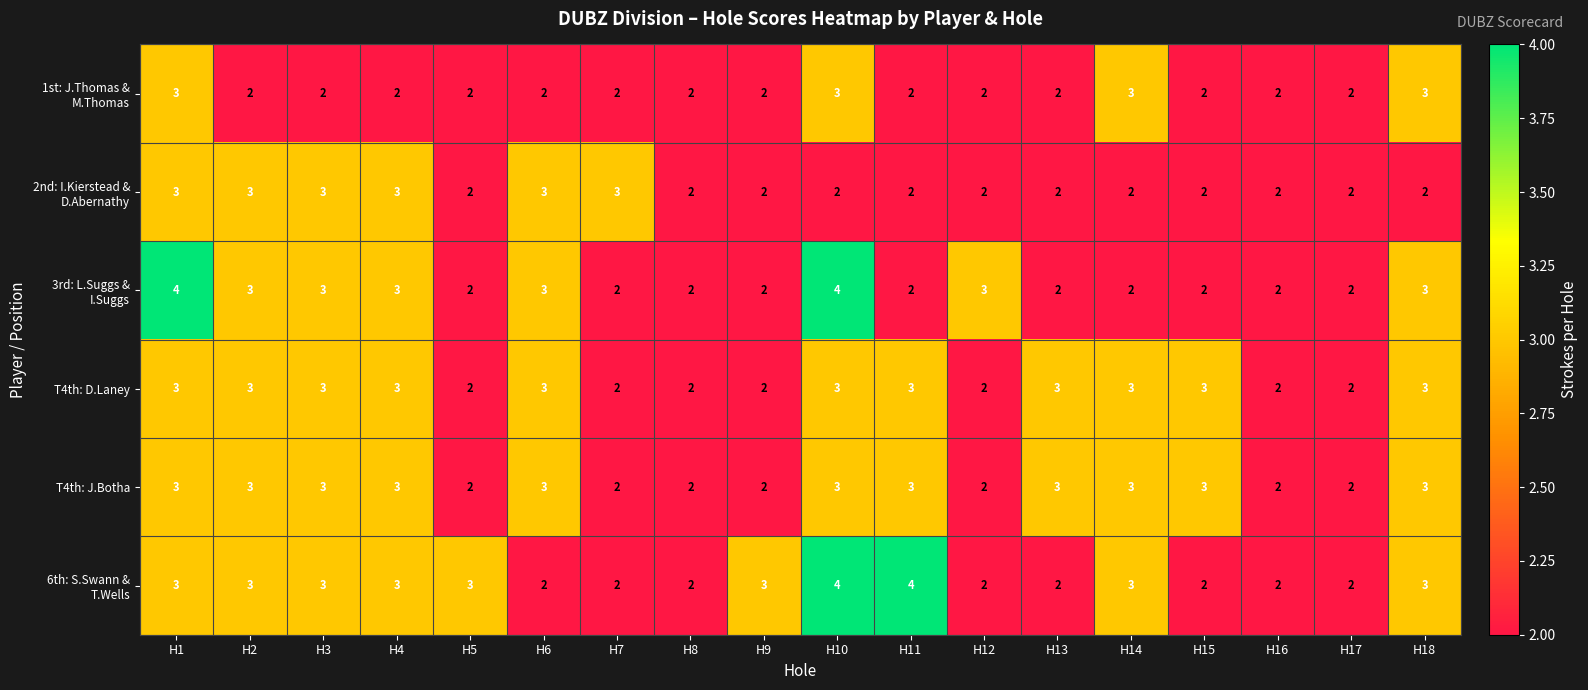

Is it true that T4th: J.Botha equals 3 at H9?

False